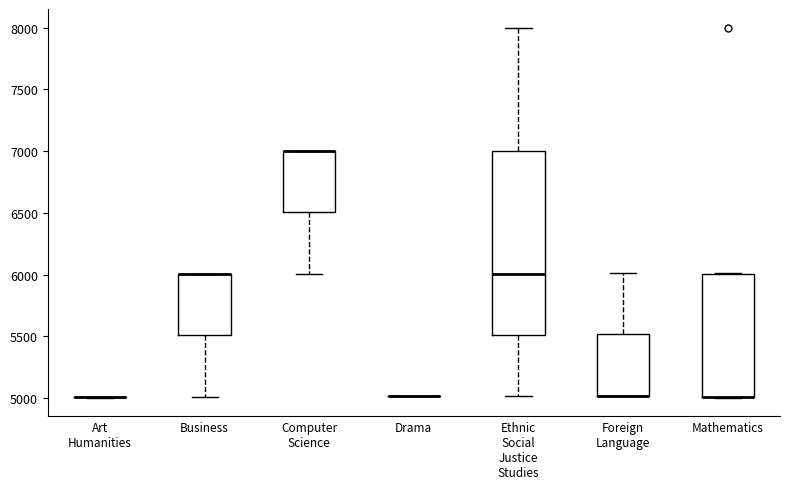

Reading left to right, transcribe this box plot: for each box, give where its median line is, the range the box spans, and where its two whiskers end, as read against the y-axis. The values are not printed on the chart, so give them approximately, as read against the axis.

Art Humanities: box collapsed to a line at 5000, whiskers 5000 to 5000
Business: median 6000 (drawn on the box's upper edge), box 5500 to 6000, whiskers 5000 to 6000
Computer Science: median 7000 (drawn on the box's upper edge), box 6500 to 7000, whiskers 6000 to 7000
Drama: box collapsed to a line at 5000, whiskers 5000 to 5000
Ethnic Social Justice Studies: median 6000, box 5500 to 7000, whiskers 5000 to 8000
Foreign Language: median 5000 (drawn on the box's lower edge), box 5000 to 5500, whiskers 5000 to 6000
Mathematics: median 5000 (drawn on the box's lower edge), box 5000 to 6000, whiskers 5000 to 6000